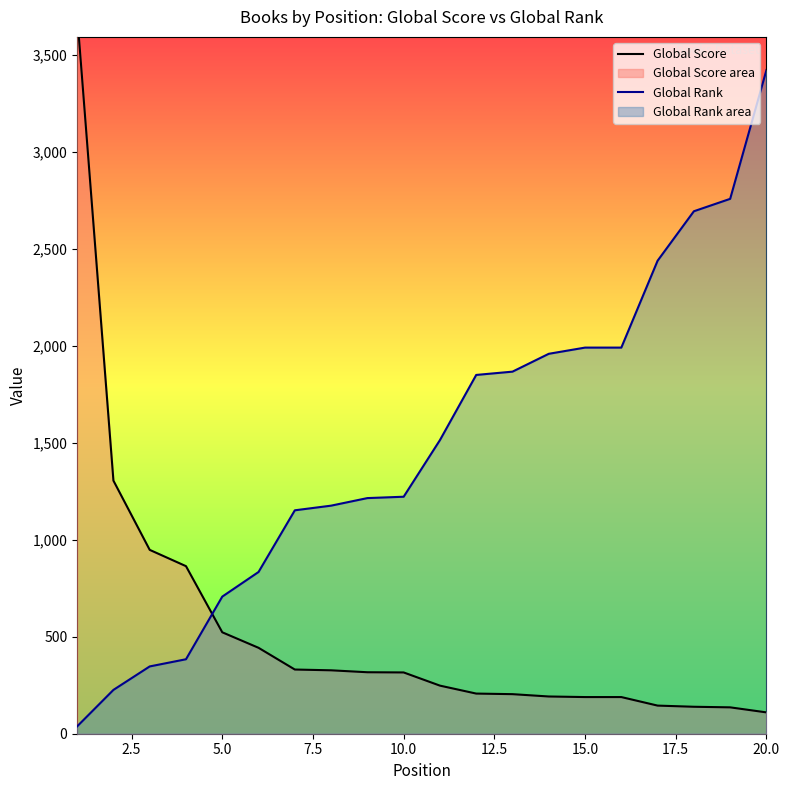

Count the number of categories in the chart.

20